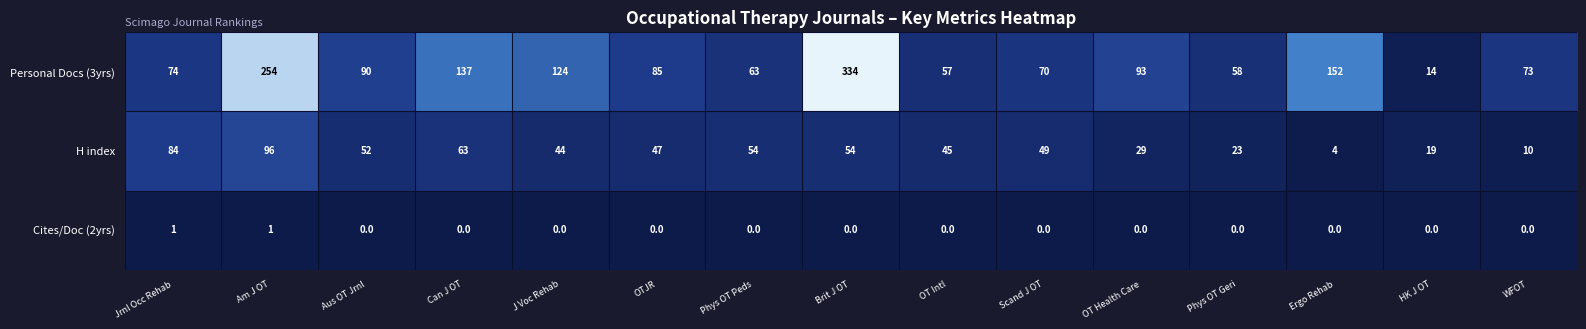

What is the total value across all series at WFOT?

83